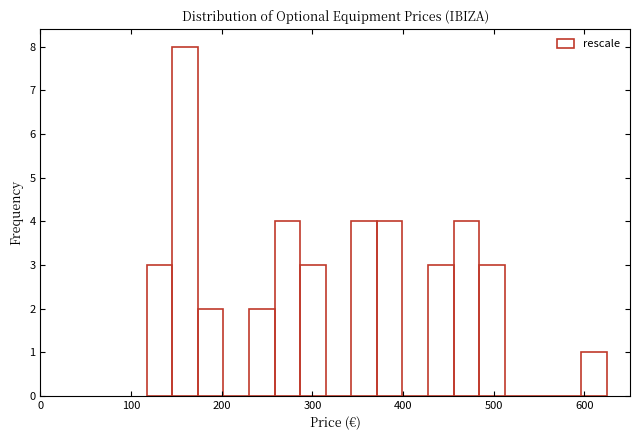

Around what value on the x-axis is the tallest bar? Give the approximate position of its centre, as read against the axis.

160